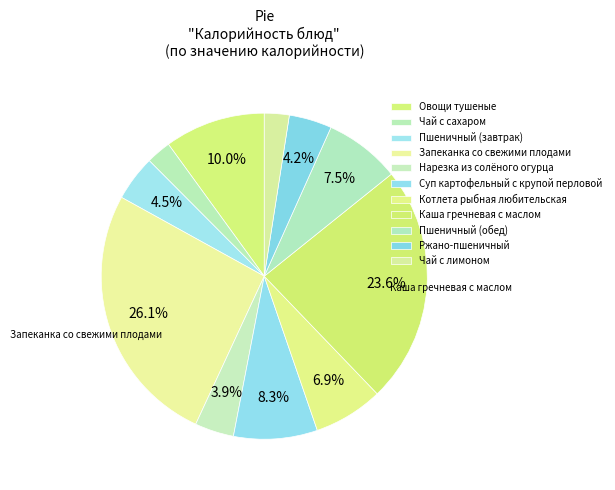

Count the number of slices in the pie.

11